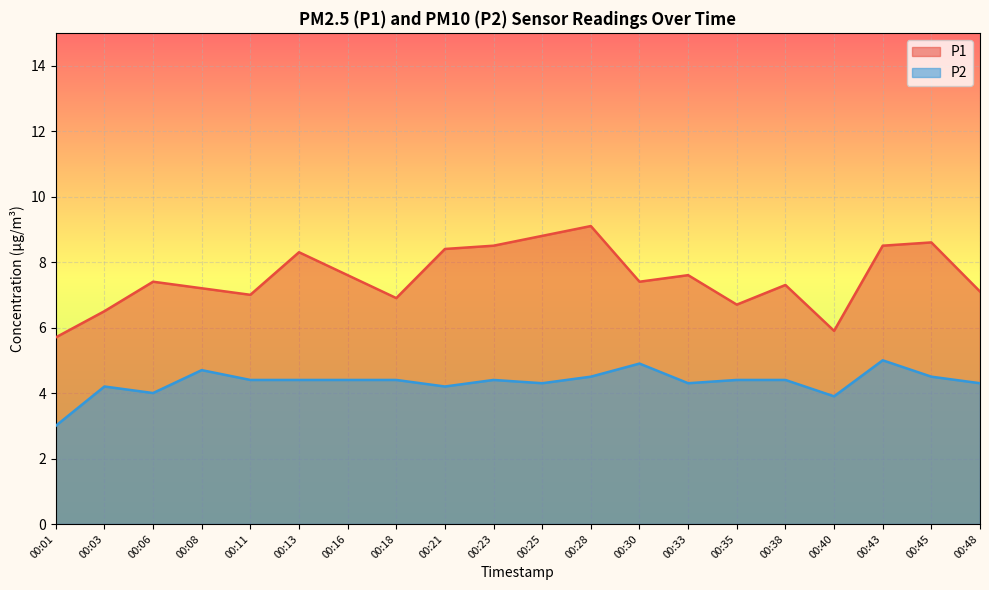

The value of P1 at 00:13 is 5.2. True or false?

False